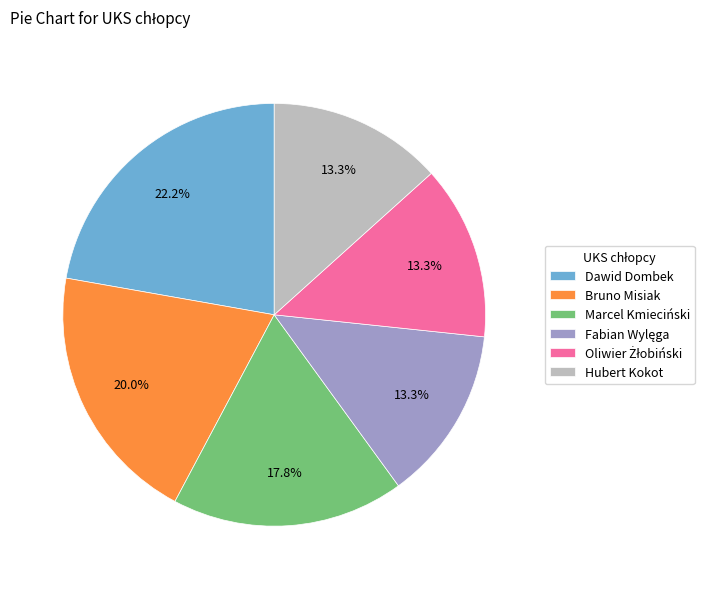

How many segments does this pie chart have?

6